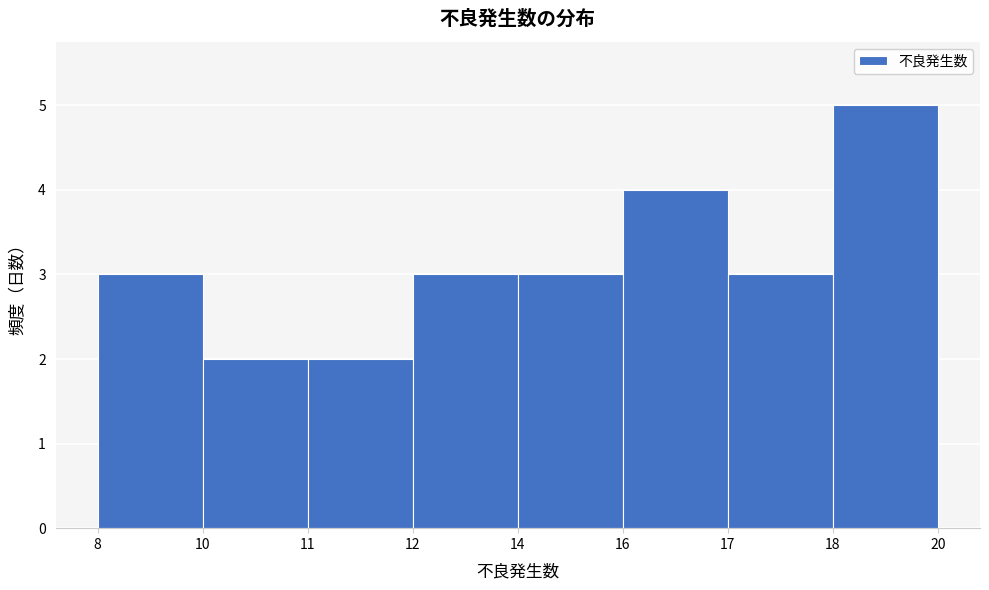

Reading left to right, list all the values displayed in this chart.

3	2	2	3	3	4	3	5